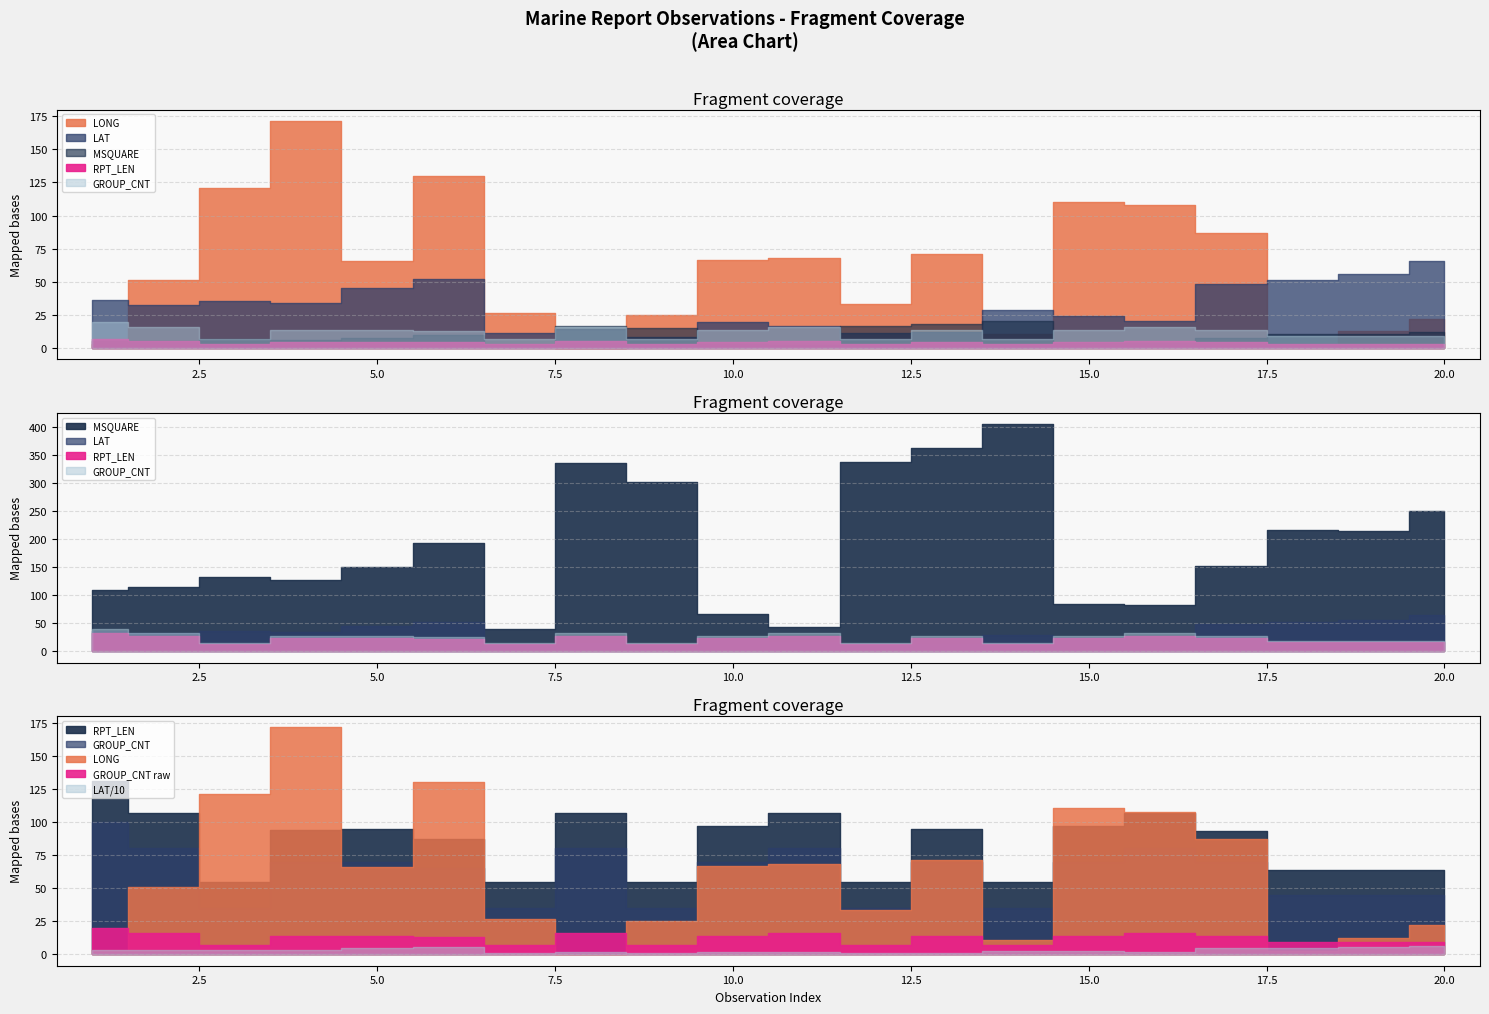

What is the minimum value for LONG?

0.4